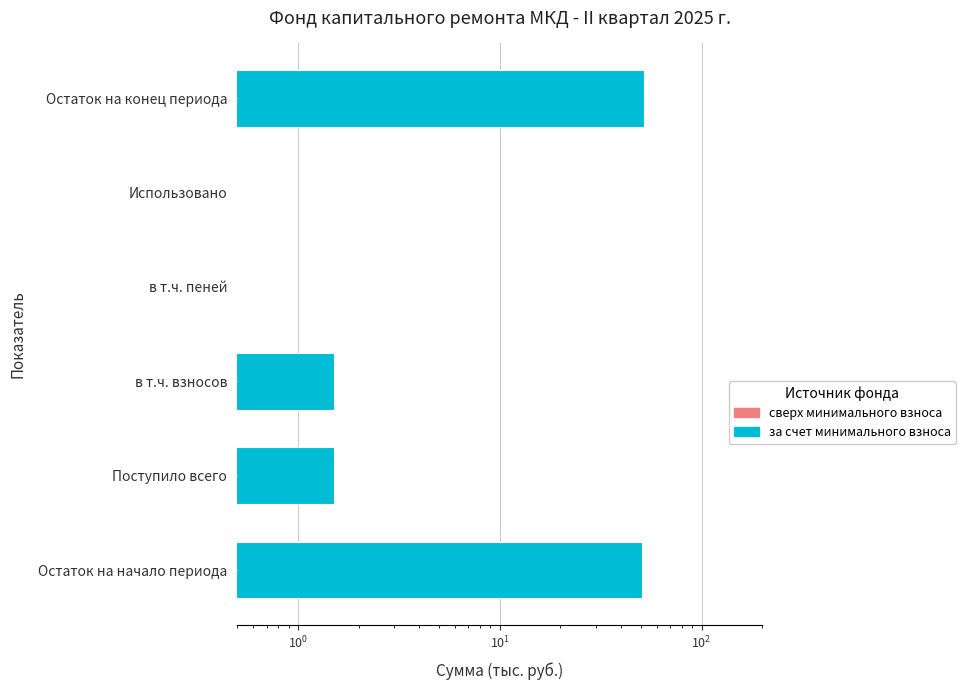

What are all the series names shown in the legend?

за счет минимального взноса, сверх минимального размера взноса